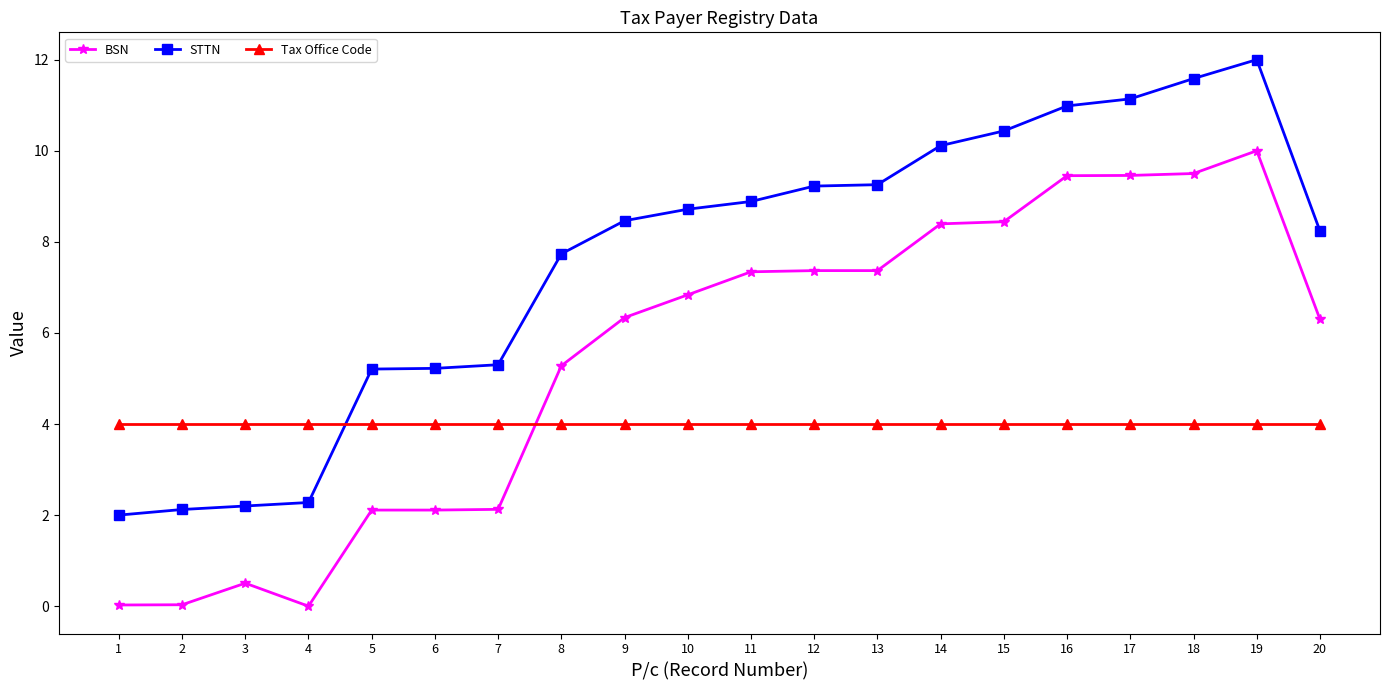

Which category has the highest value across all series?

19